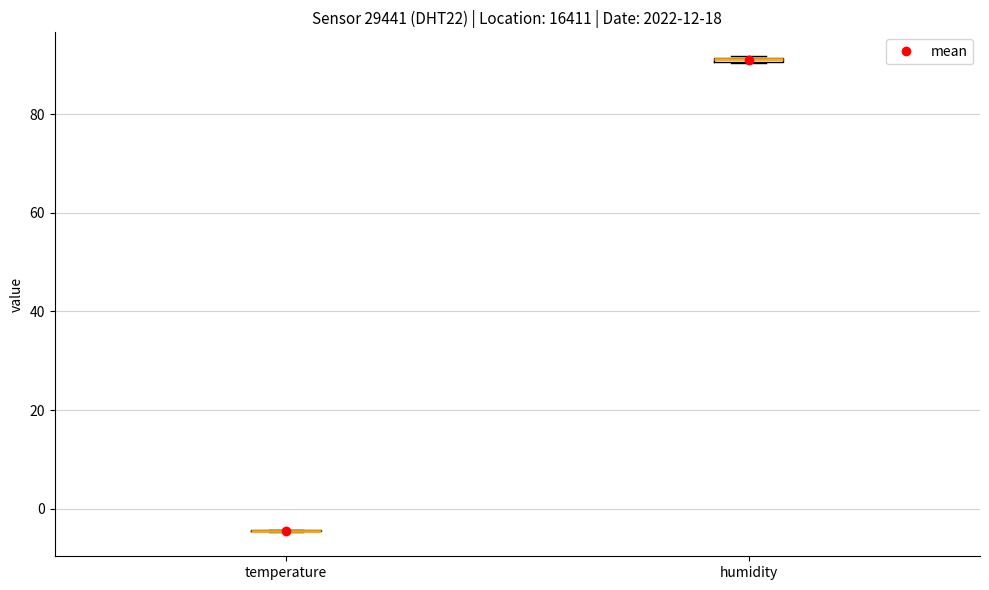

Where is the upper edge of the box for humidity on the y-axis? The values are not printed on the chart, so give them approximately, as read against the axis.

92